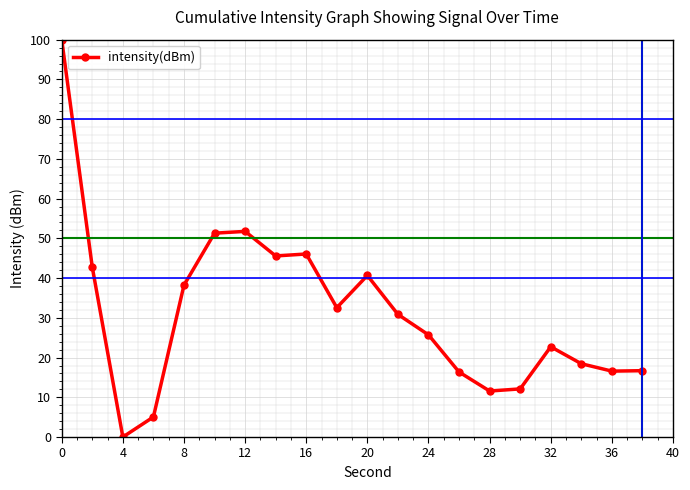

True or false: the data has more than 2 interior local peaks.

True